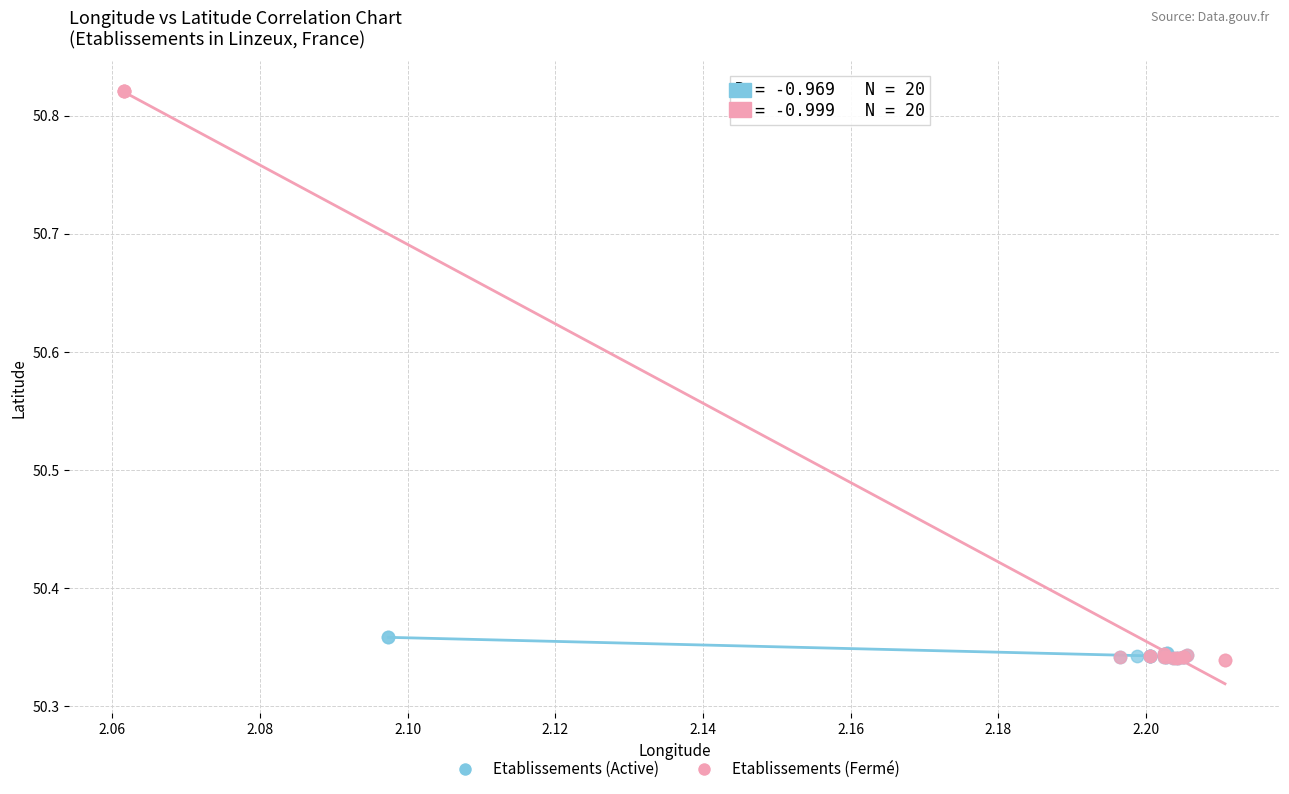

What are all the series names shown in the legend?

Etablissements (Active), Etablissements (Fermé)